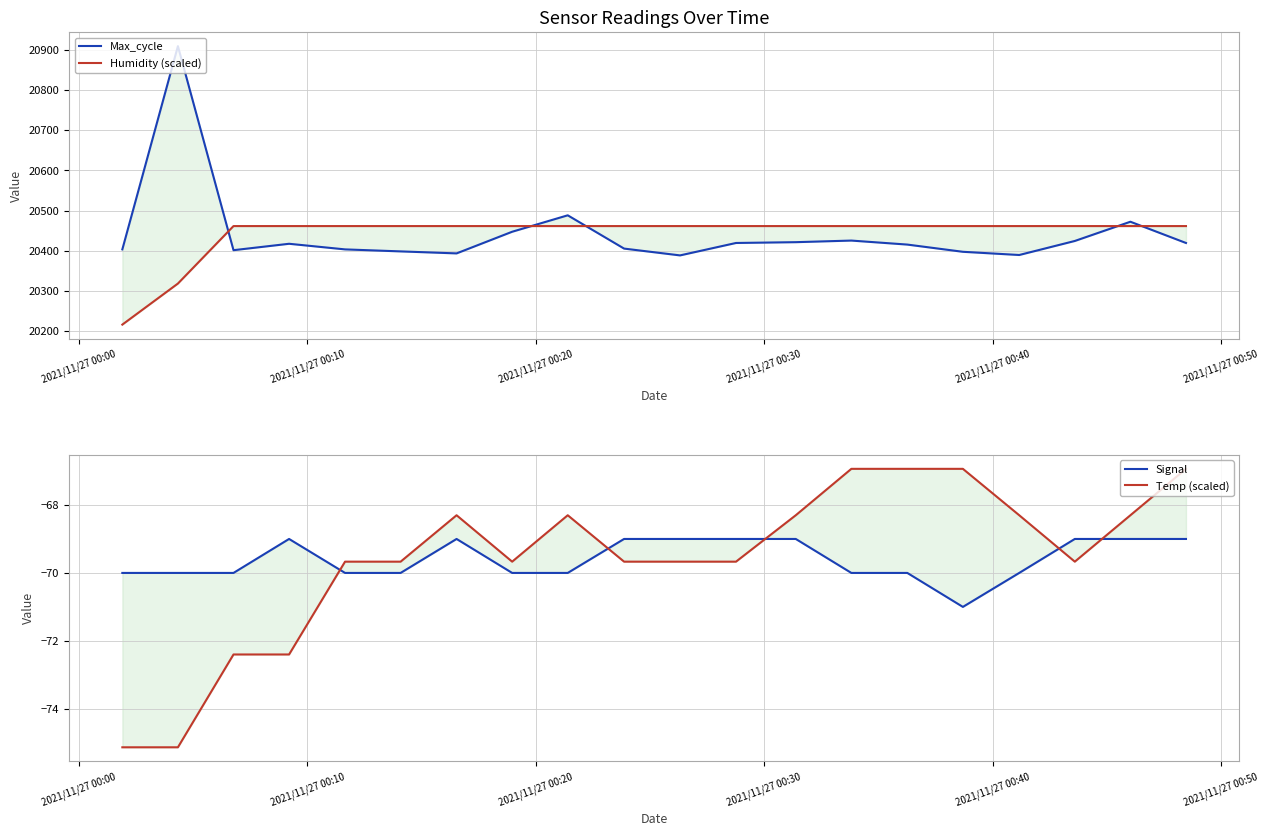

What are all the series names shown in the legend?

Max_cycle, Humidity (scaled), Signal, Temp (scaled)